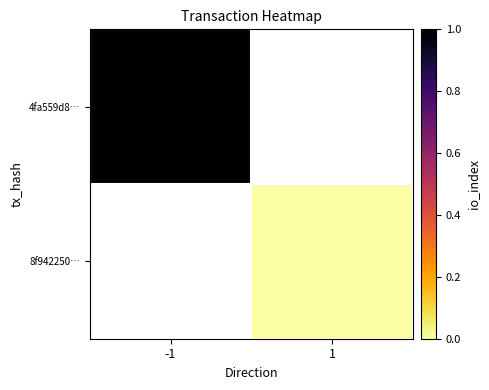

Which series has the largest range (max minus min)?

4fa559d8…